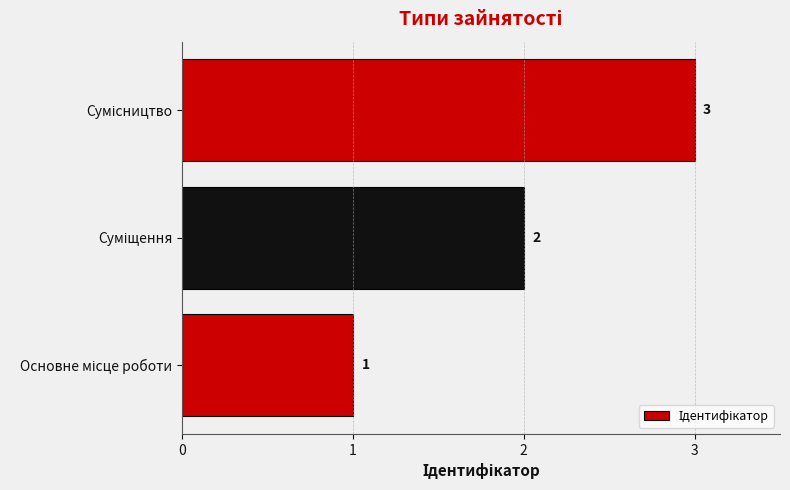

Count the number of categories in the chart.

3